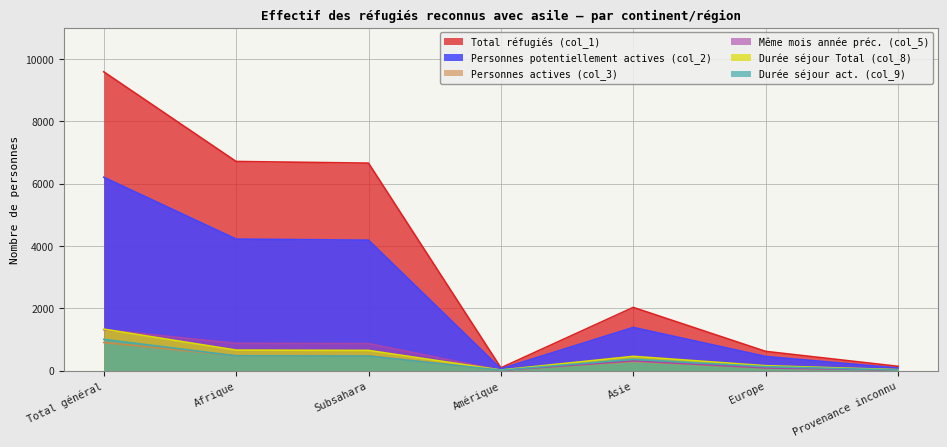

How many times do Même mois année préc. (col_5) and Personnes actives (col_3) cross each other?

1